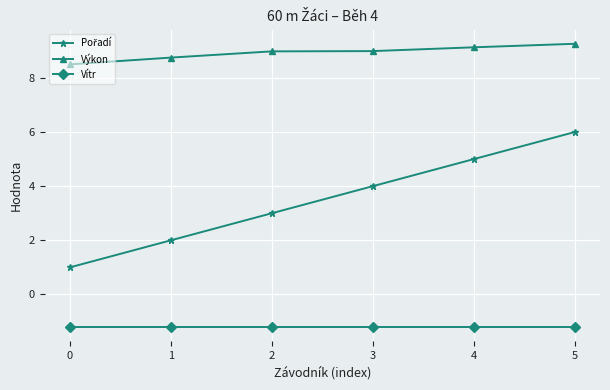

What is the maximum value shown in the chart?

9.3